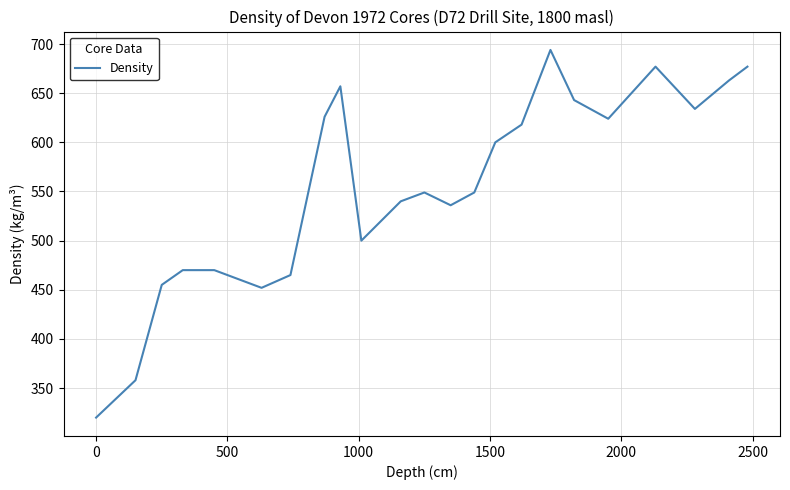

What is the greatest value displayed?

694